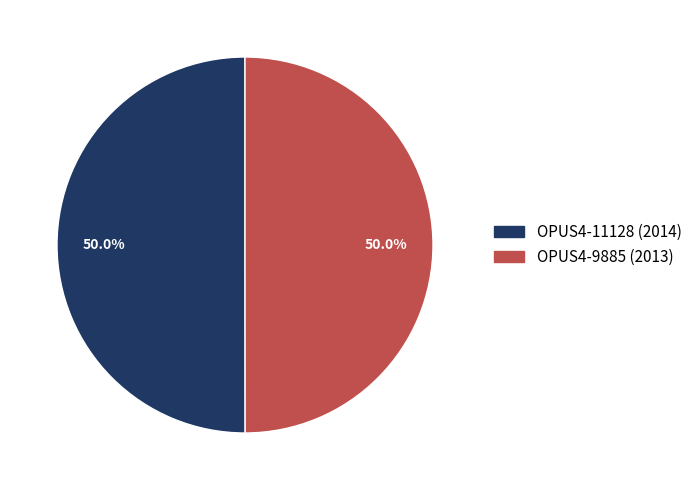

How many slices are in this pie chart?

2